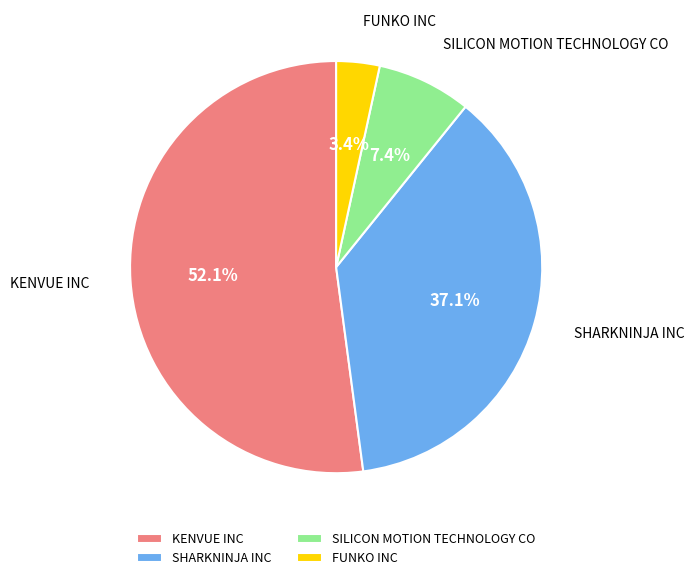

Rank the categories by value from lowest to highest.

FUNKO INC, SILICON MOTION TECHNOLOGY CO, SHARKNINJA INC, KENVUE INC